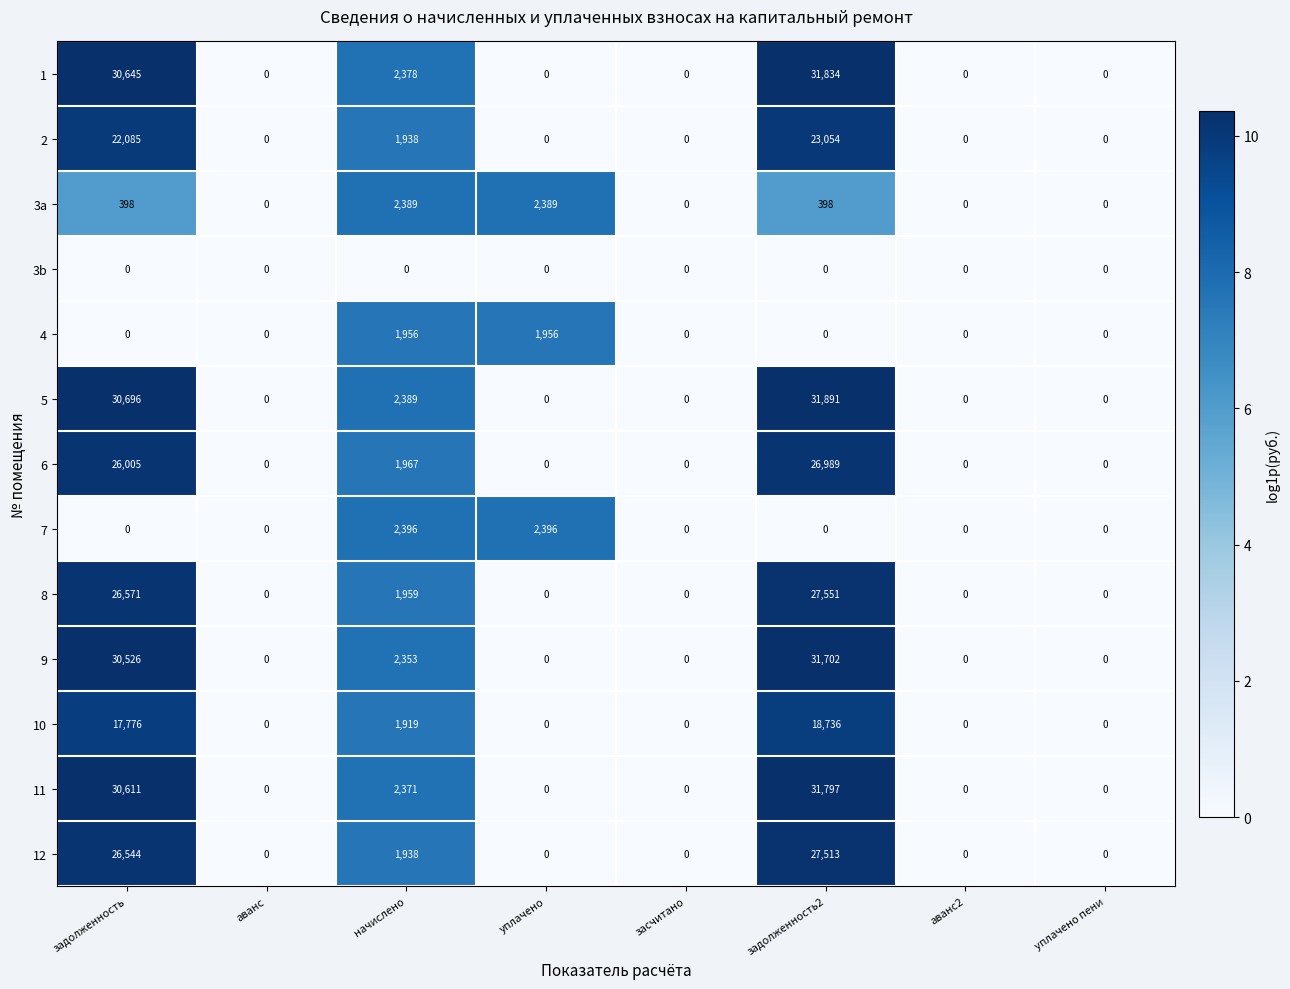

Which series has the largest total across all categories?

5